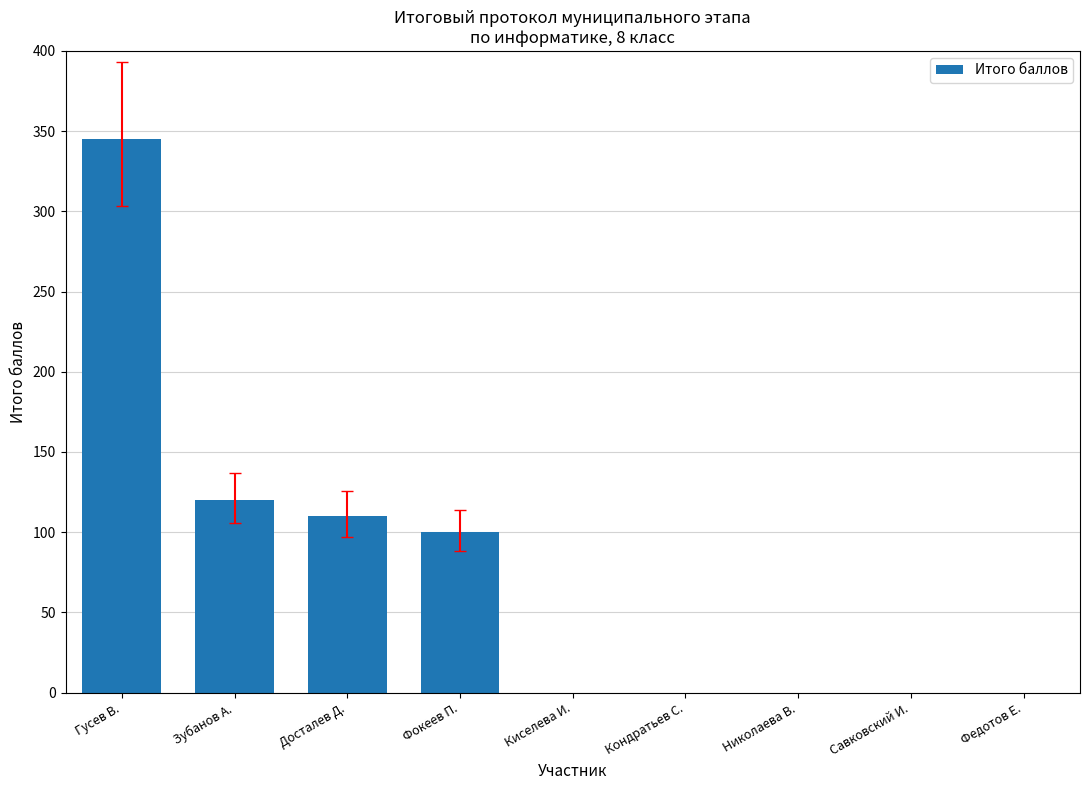

Is it true that the value at Николаева В. is 116?

False